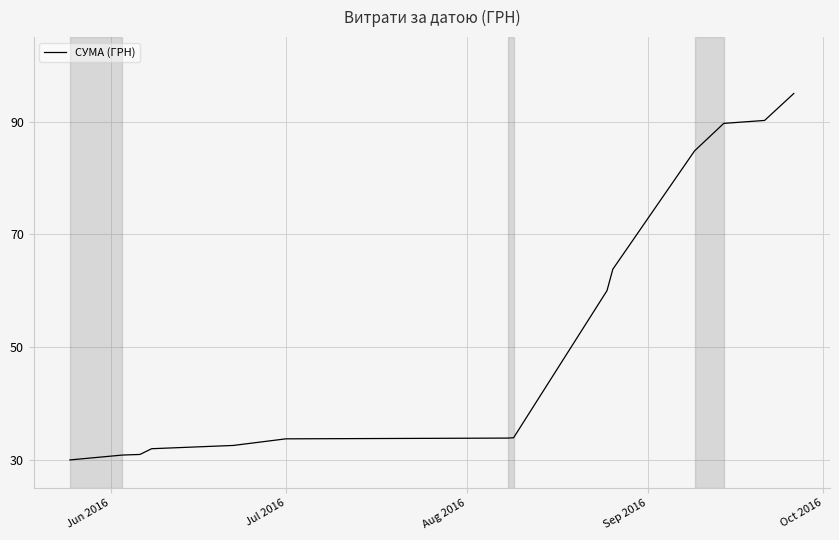

What is the minimum value shown in the chart?

30.0